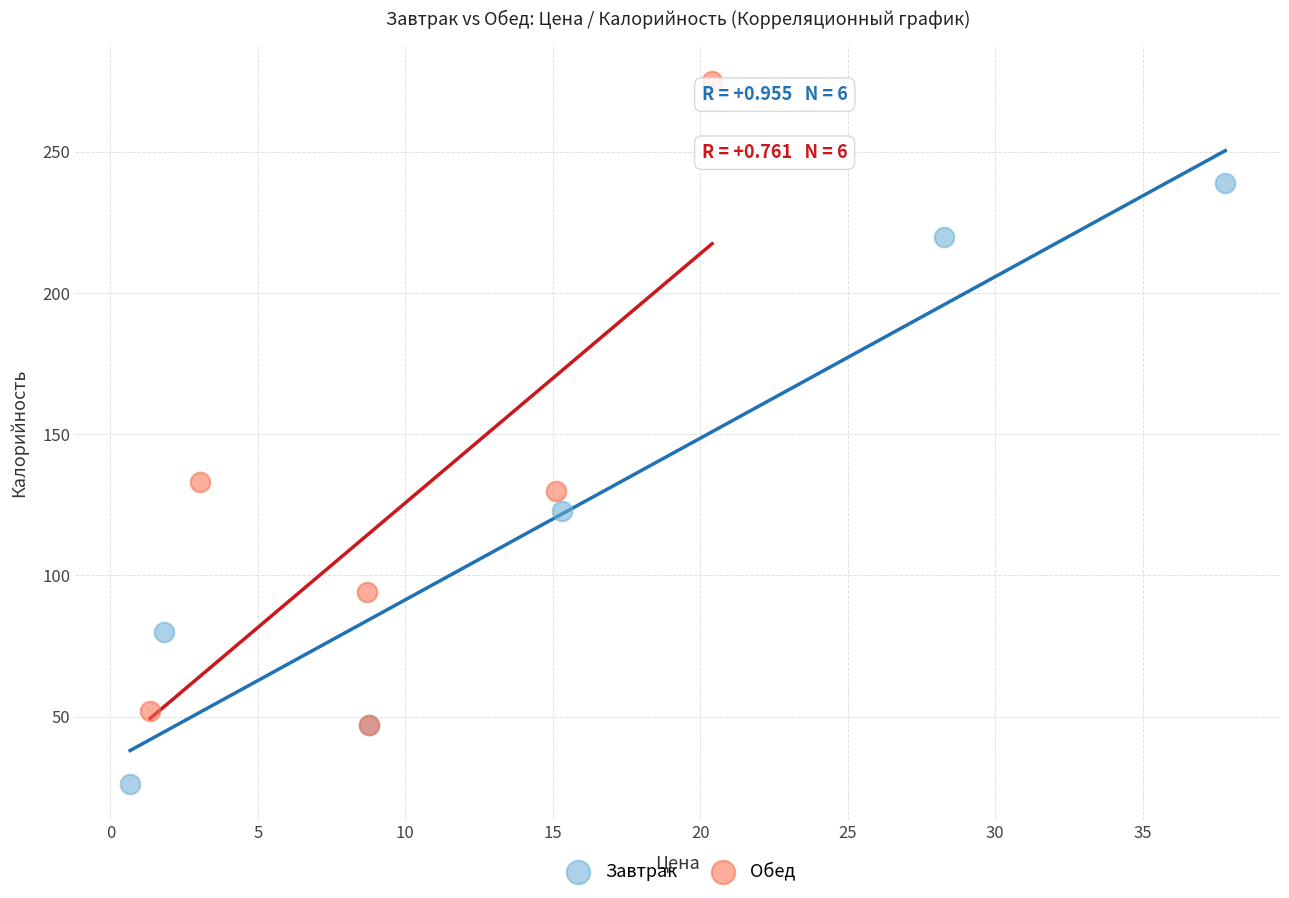

Which series has the largest Y range (max minus min)?

Обед